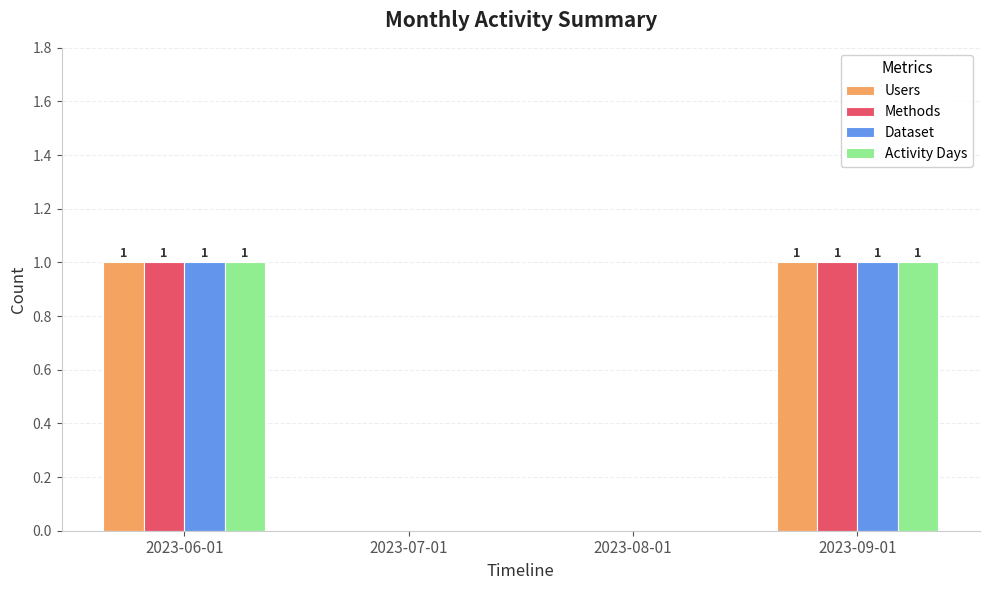

What is the total value across all series at 2023-06-01?

4